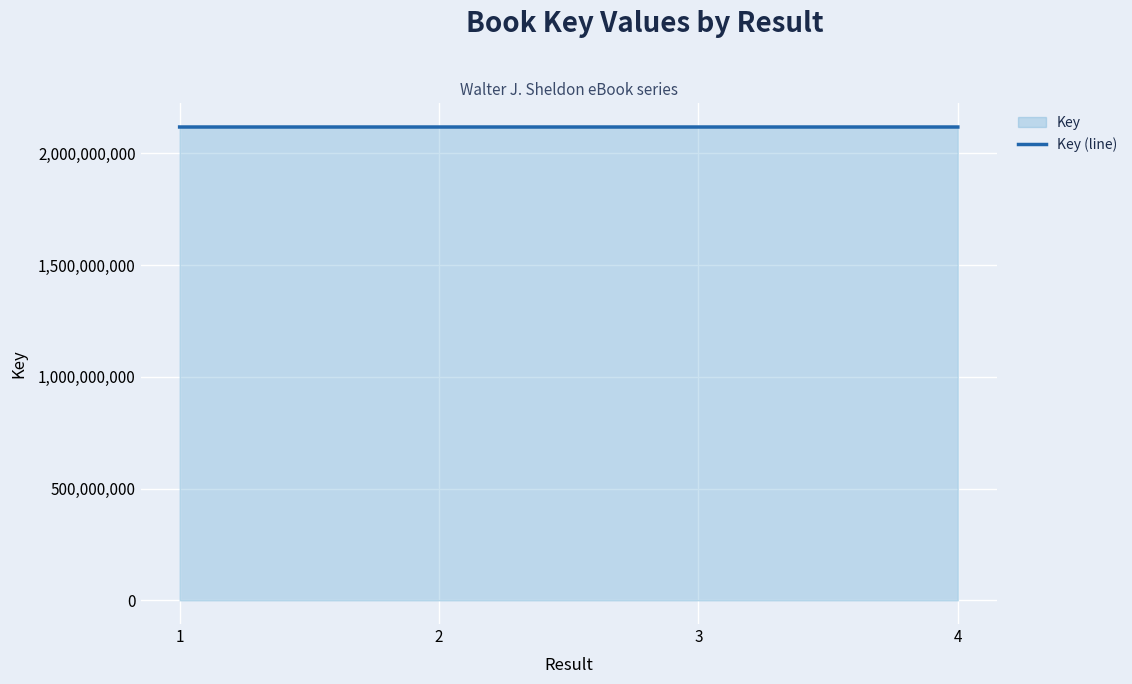

Is it true that the value at 2 is 2117923014?

True